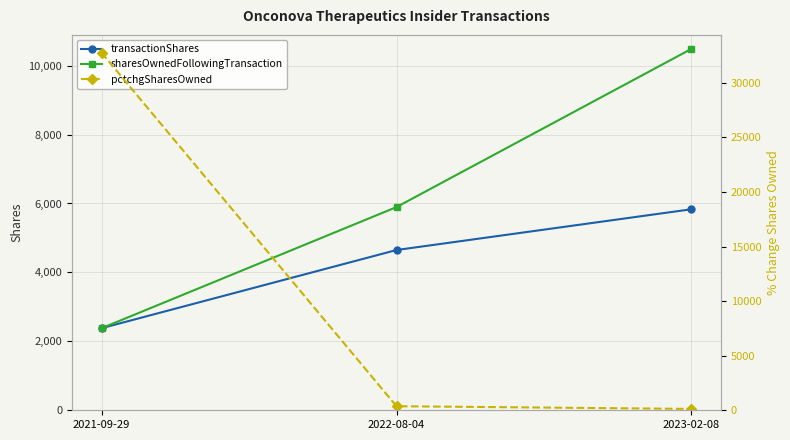

Between 2021-09-29 and 2023-02-08, which series saw the biggest shift?

pctchgSharesOwned